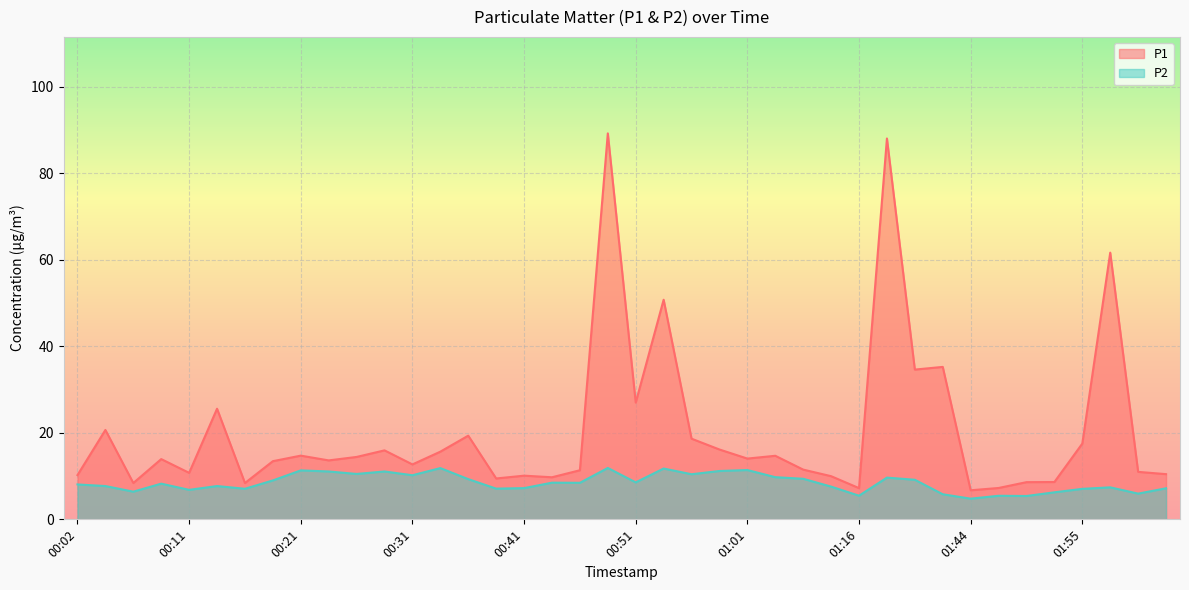

List the series in order of their peak value, highest first.

P1, P2